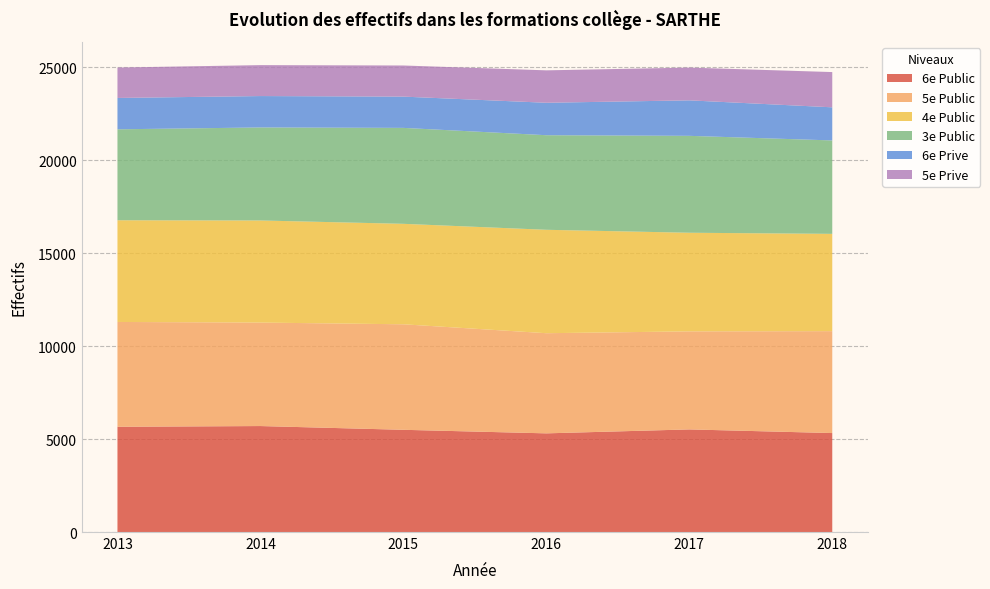

Reading left to right, extract all data points from this chart.

6e Public: 5662	5701	5499	5308	5520	5324
5e Public: 5638	5566	5676	5387	5274	5482
4e Public: 5471	5492	5404	5563	5305	5233
3e Public: 4892	5004	5161	5088	5213	5026
6e Prive: 1687	1689	1682	1745	1909	1781
5e Prive: 1635	1664	1674	1744	1762	1896